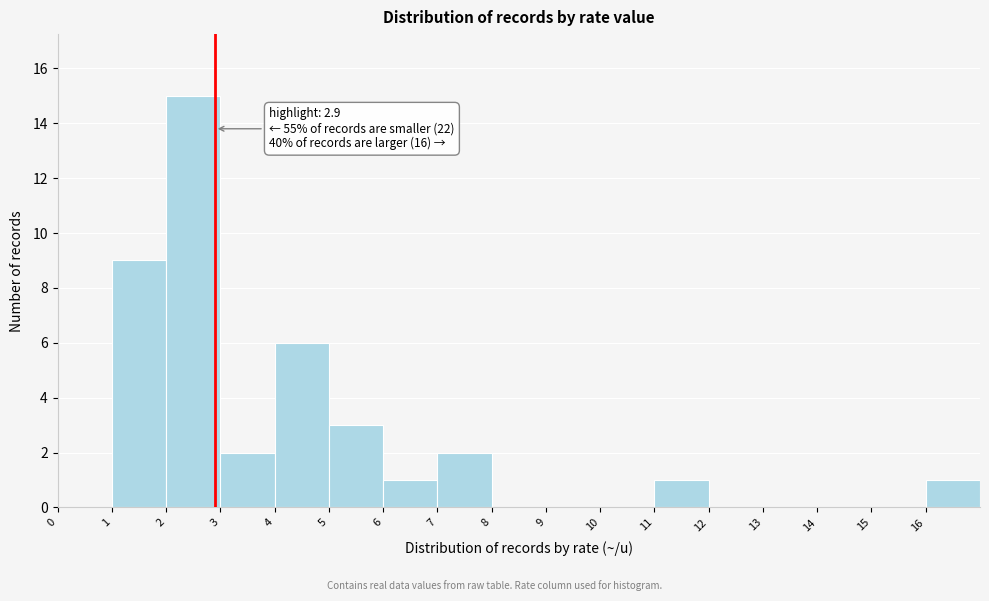

Which range on the x-axis has the tallest bar?

2 to 3